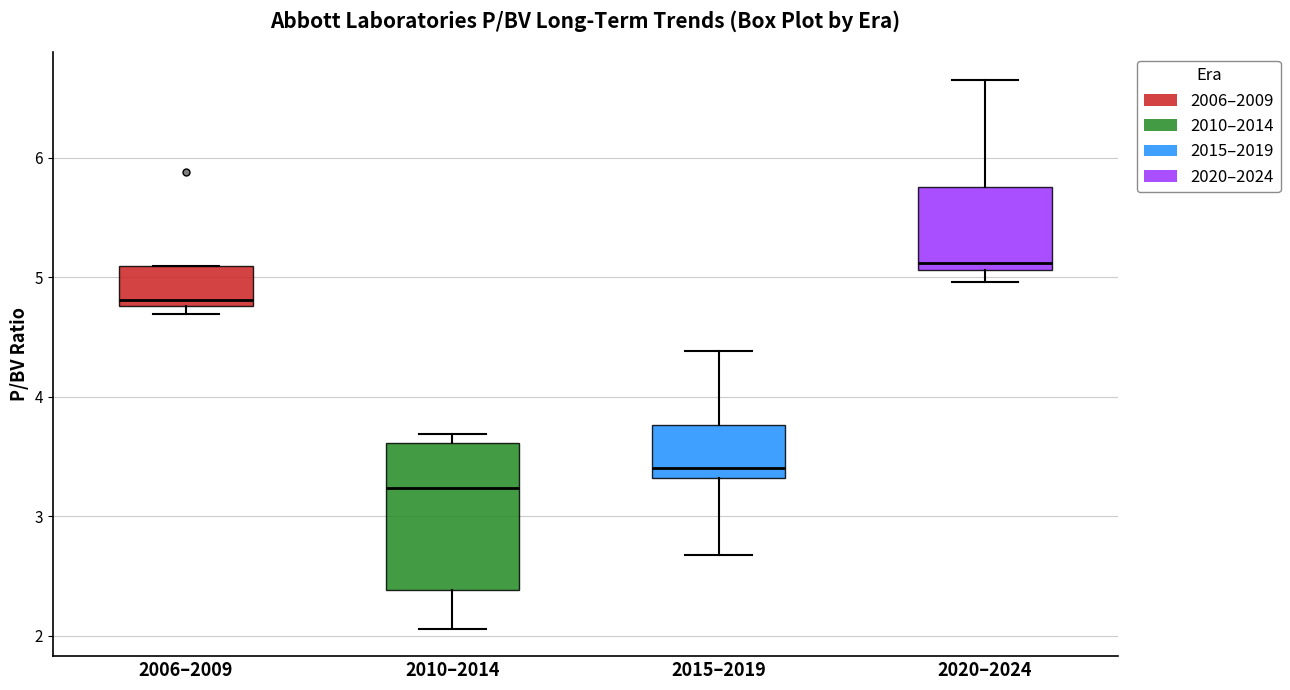

Reading left to right, read every box against the y-axis: the position of its median line, the range the box covers, and the ends of its whiskers. The values are not printed on the chart, so give them approximately, as read against the axis.

2006–2009: median 4.8 (just above the box's lower edge), box 4.8 to 5.1, whiskers 4.7 to 5.1
2010–2014: median 3.2, box 2.4 to 3.6, whiskers 2.1 to 3.7
2015–2019: median 3.4, box 3.3 to 3.8, whiskers 2.7 to 4.4
2020–2024: median 5.1 (just above the box's lower edge), box 5.1 to 5.8, whiskers 5.0 to 6.7